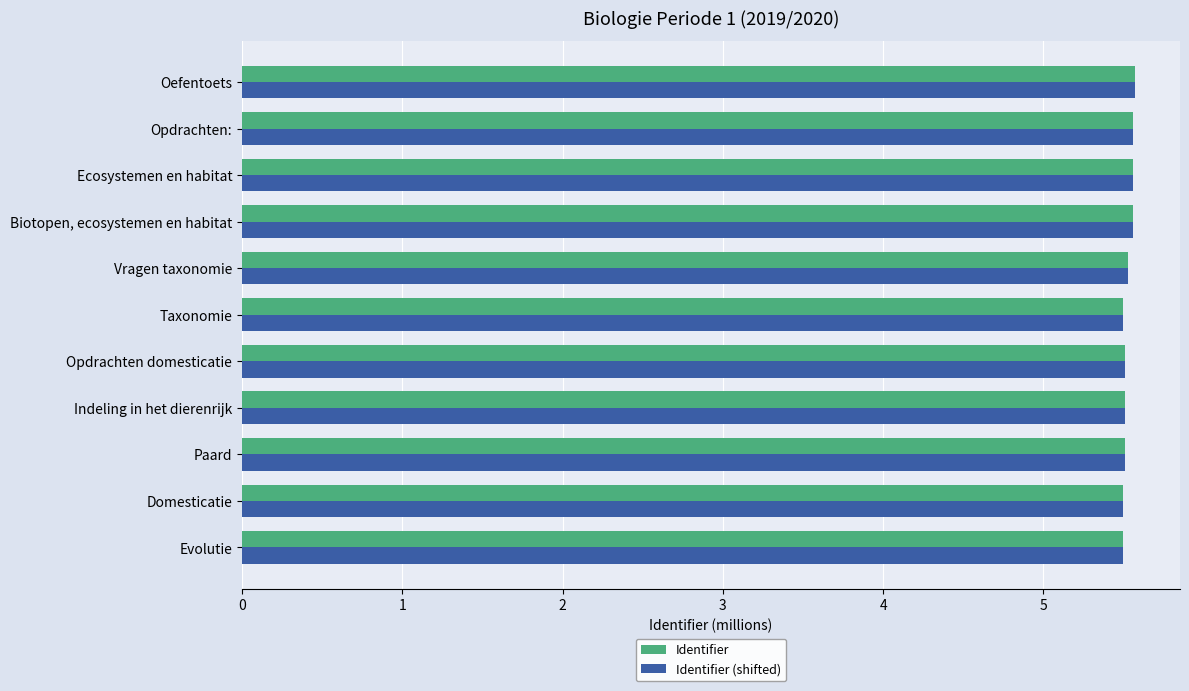

What is the greatest value displayed?

5.6